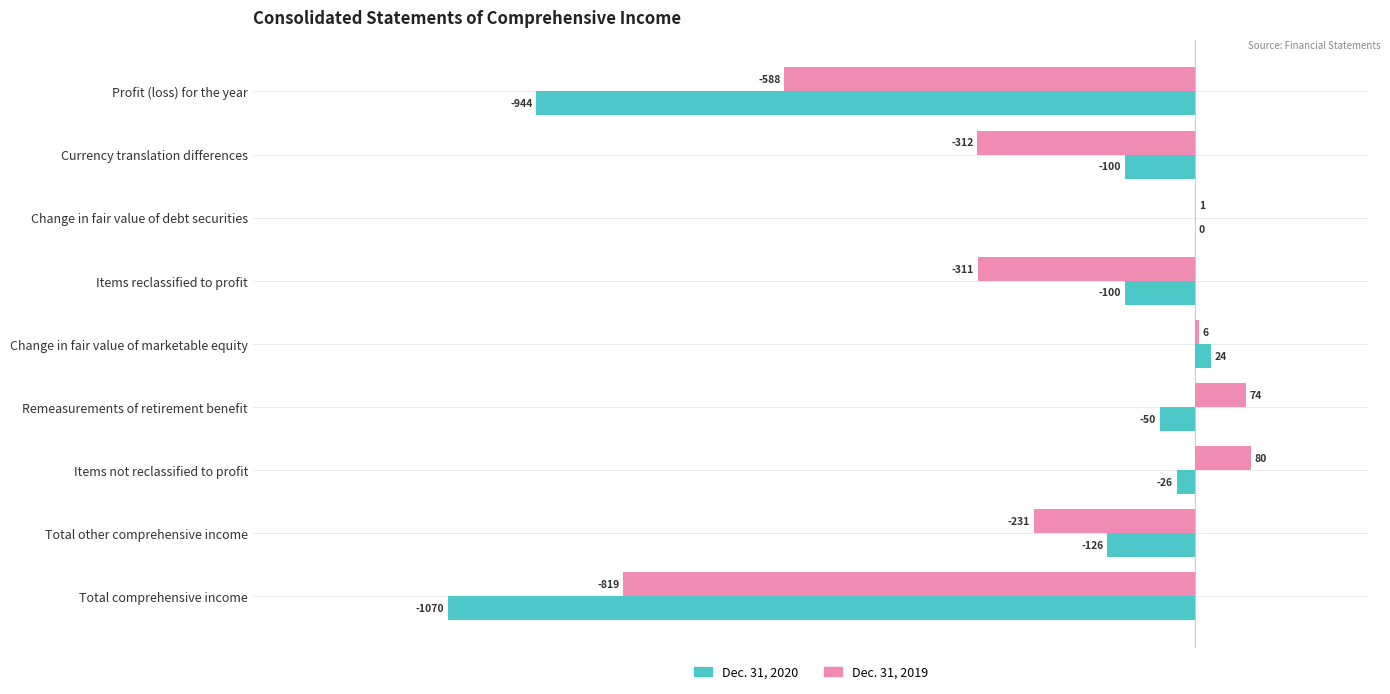

Between Change in fair value of marketable equity and Remeasurements of retirement benefit, which series saw the biggest shift?

Dec. 31, 2020